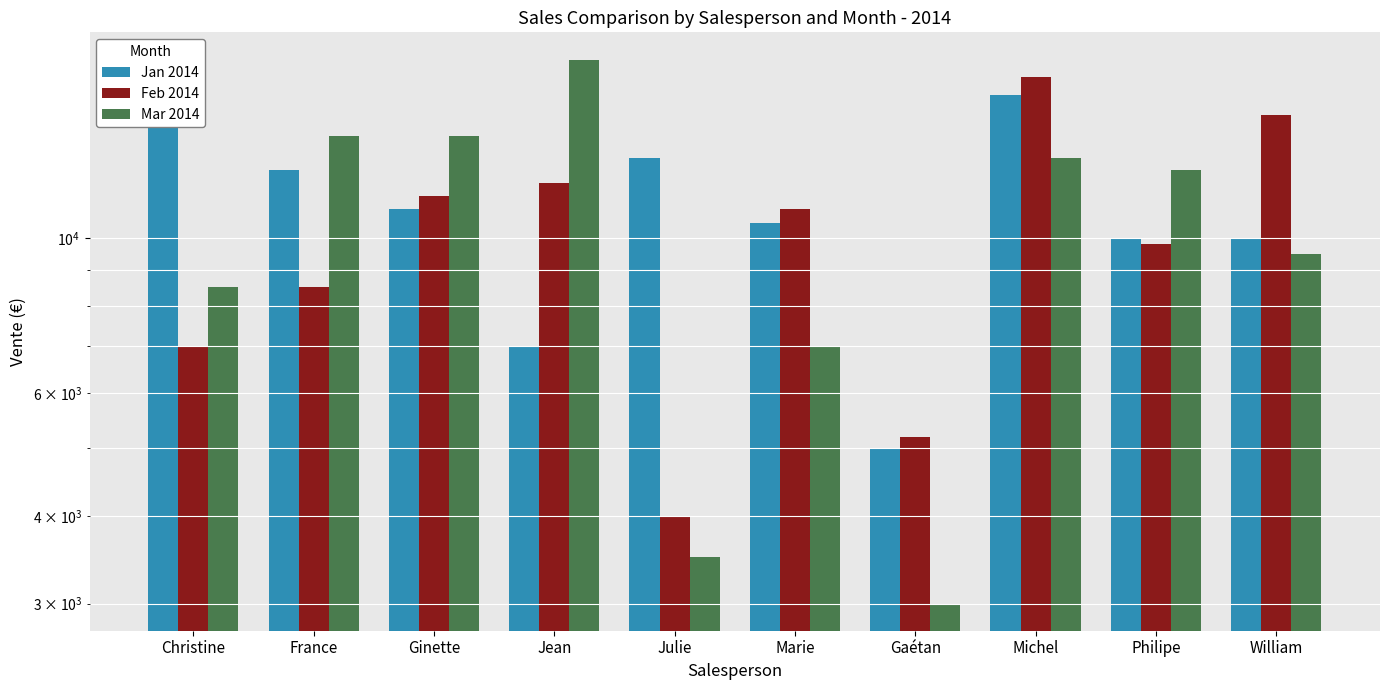

Which series has the largest total across all categories?

Jan 2014